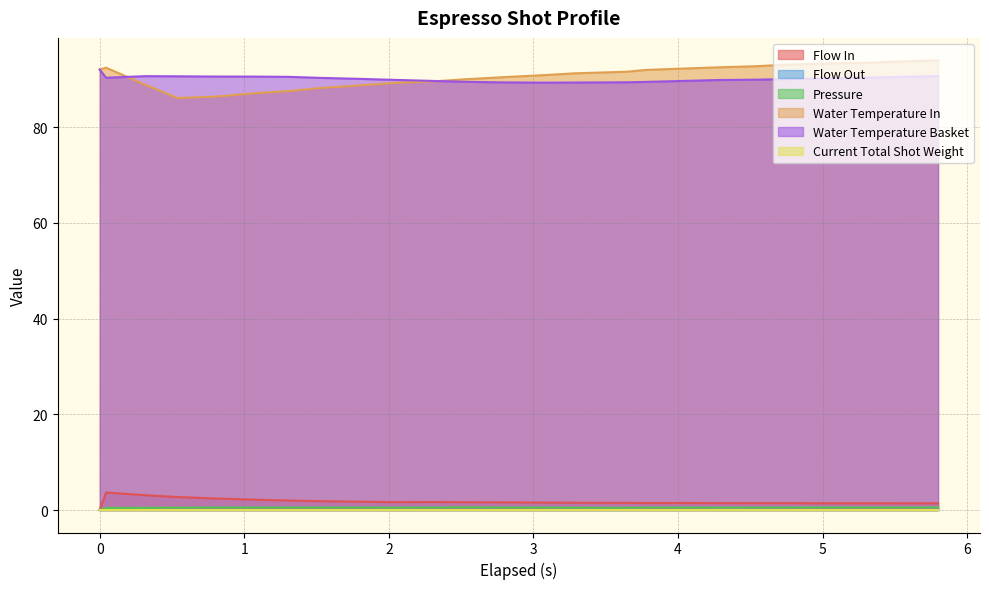

Which series has the widest spread of values?

water_temperature_in